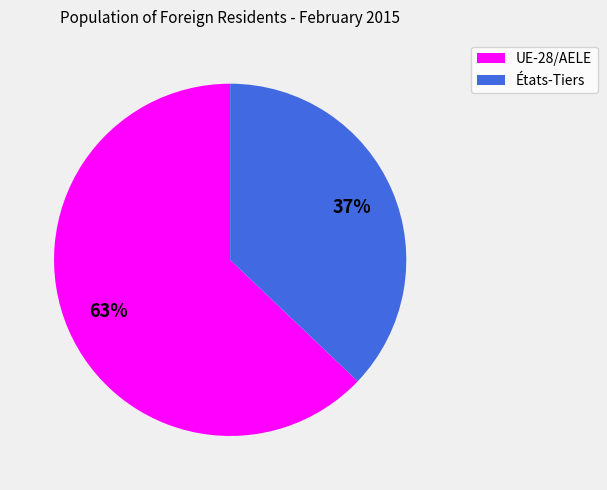

What percentage is the UE-28/AELE slice, to the nearest percent?

63%